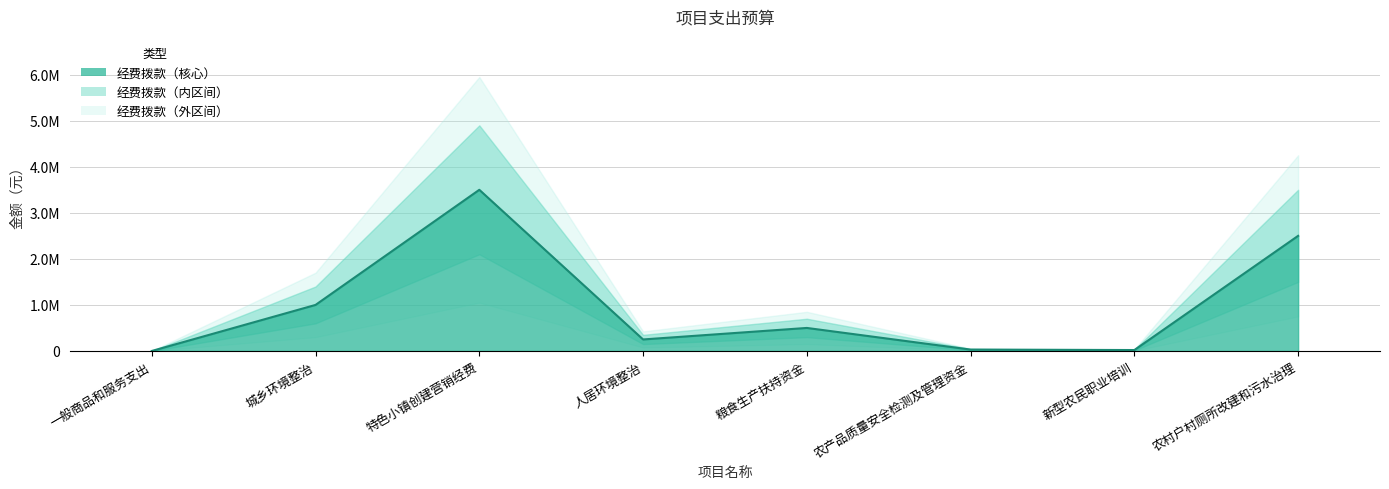

How many lines are shown in the chart?

6